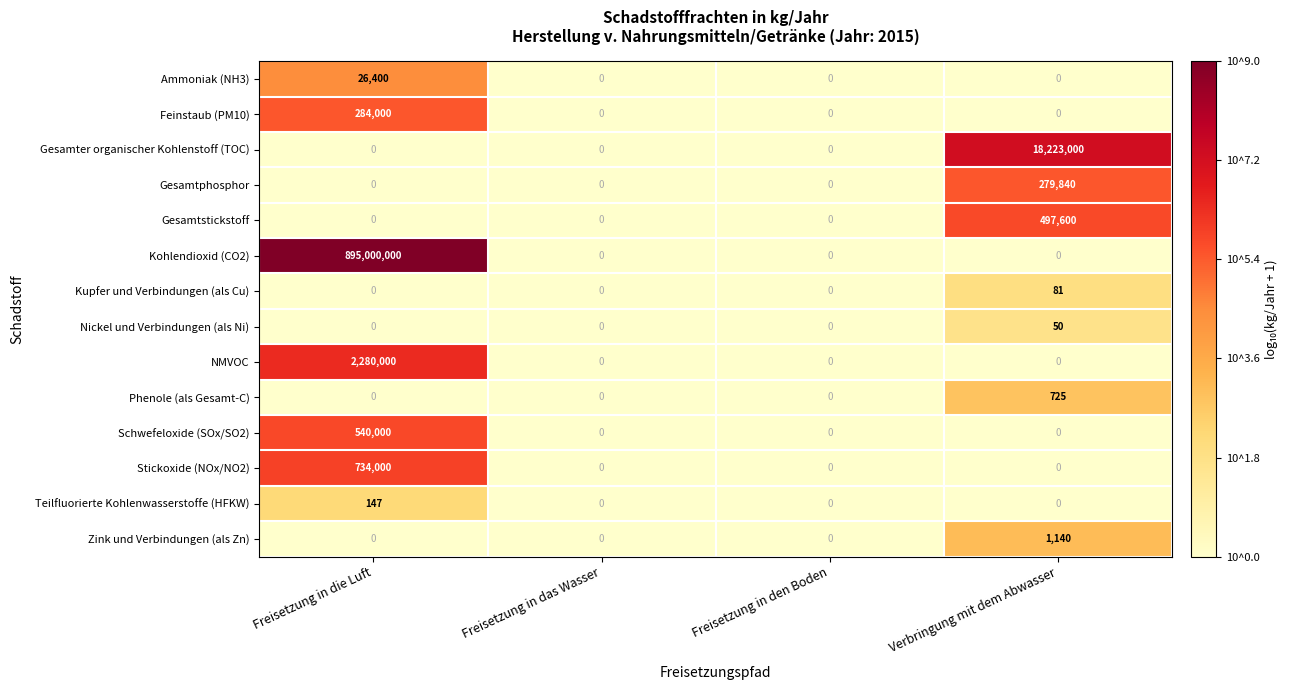

Which series has the largest total across all categories?

Kohlendioxid (CO2)